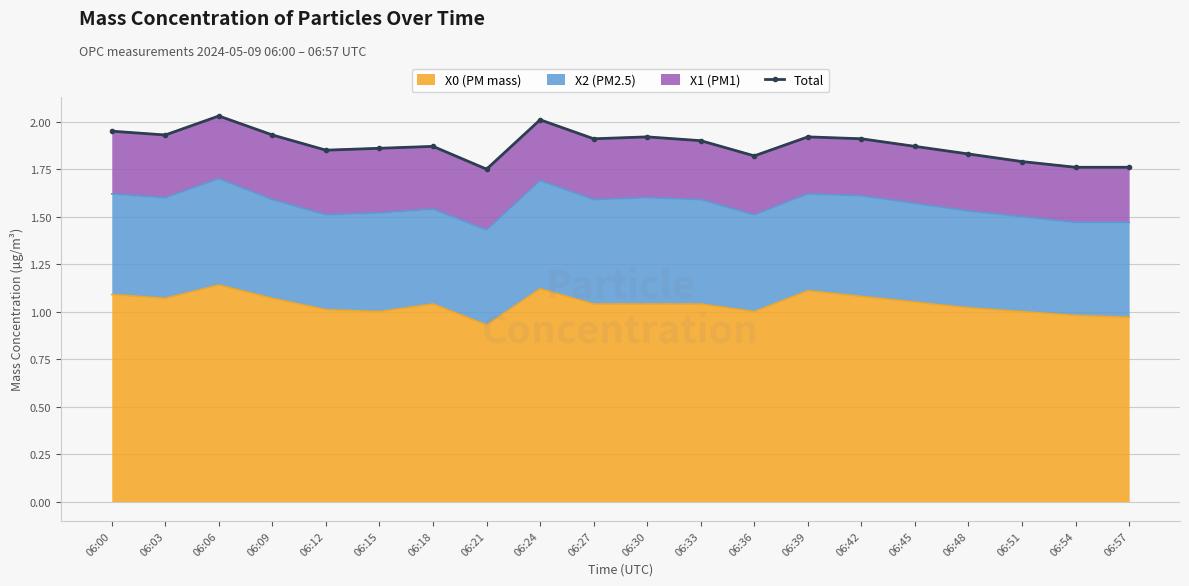

What value does the data have at 06:18?

1.9